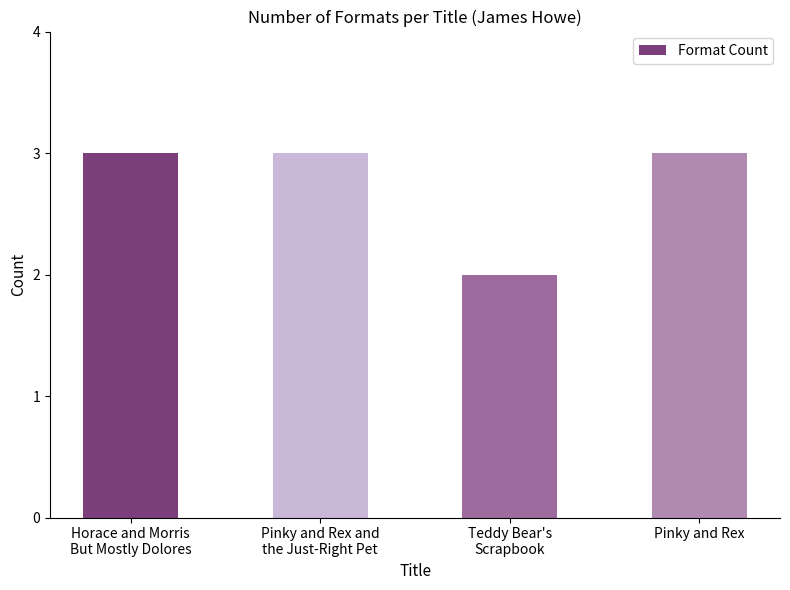

Is it true that the value at Pinky and Rex and
the Just-Right Pet is 1?

False